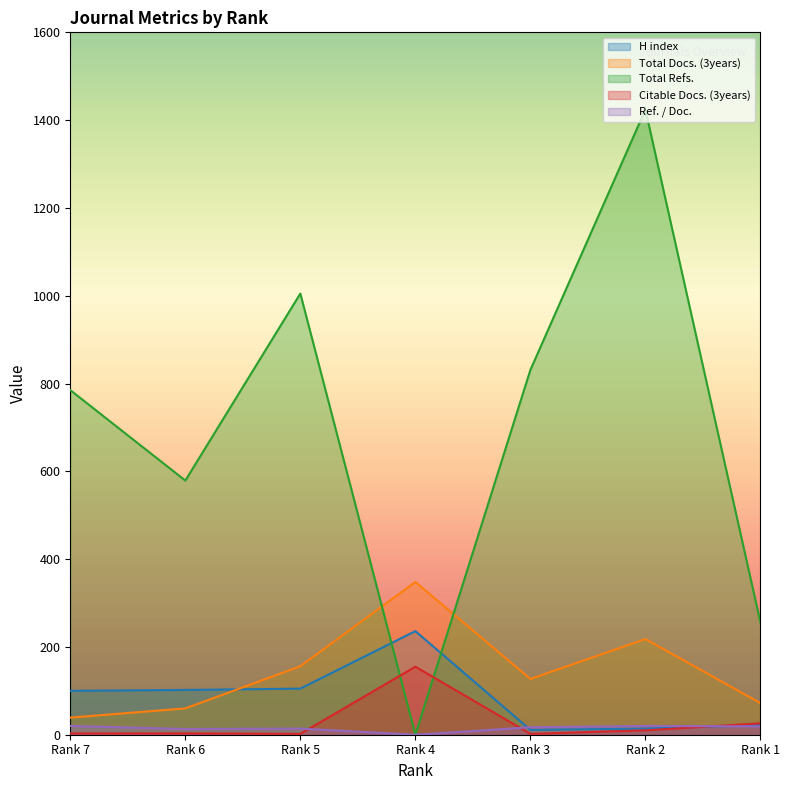

Reading left to right, transcribe all the data shown in this chart.

H index: 100	102	105	236	11	14	22
Total Docs. (3years): 39	60	156	348	127	218	72
Total Refs.: 785	579	1005	0	831	1424	256
Citable Docs. (3years): 3	3	2	155	2	10	26
Ref. / Doc.: 20	13	14	0	17	20	19